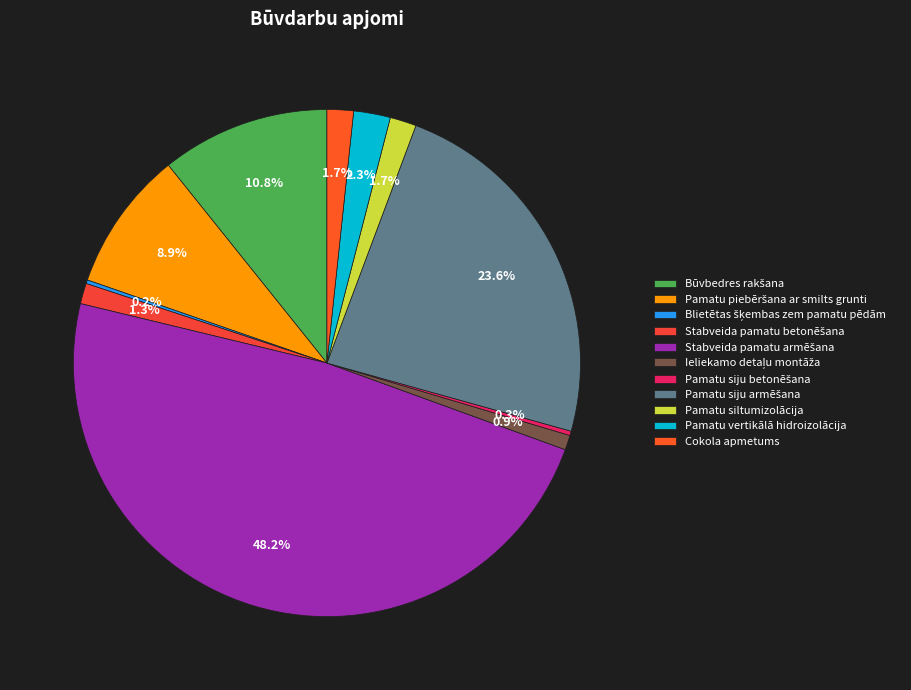

What is the ratio of the value at Pamatu siju betonēšana to the value at Stabveida pamatu betonēšana?

0.2